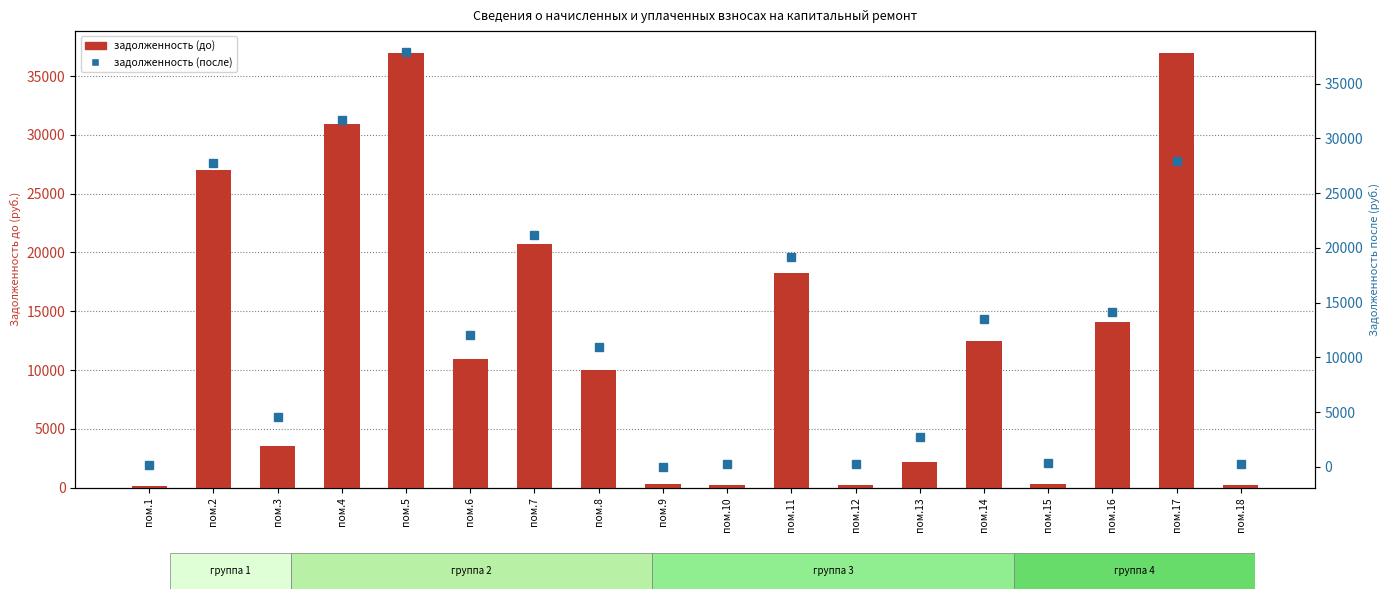

At пом.15, list the series in order from largest to smallest.

задолженность (после), задолженность (до)